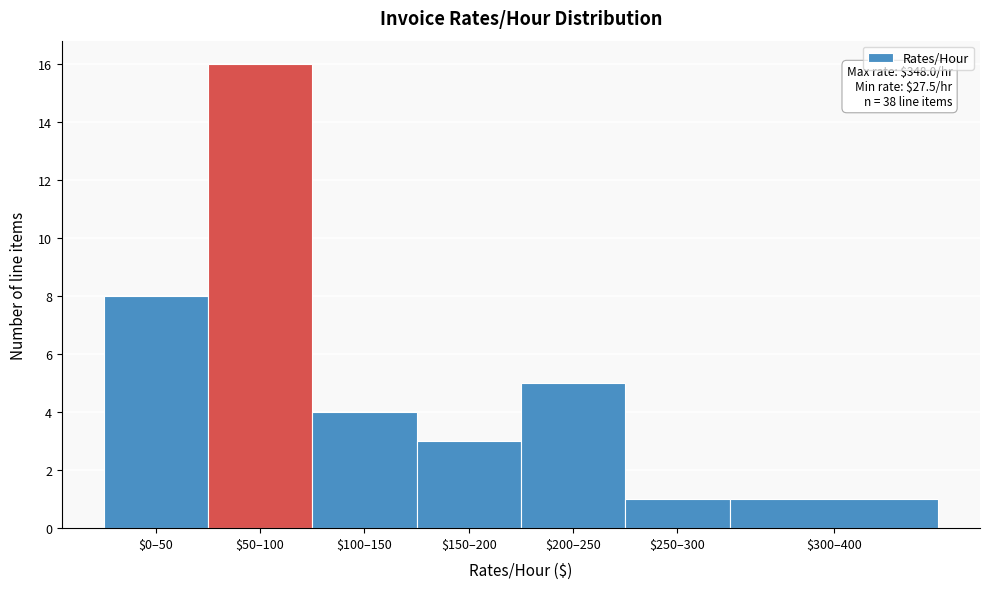

Reading left to right, what are all the values shown in this chart?

8	16	4	3	5	1	1